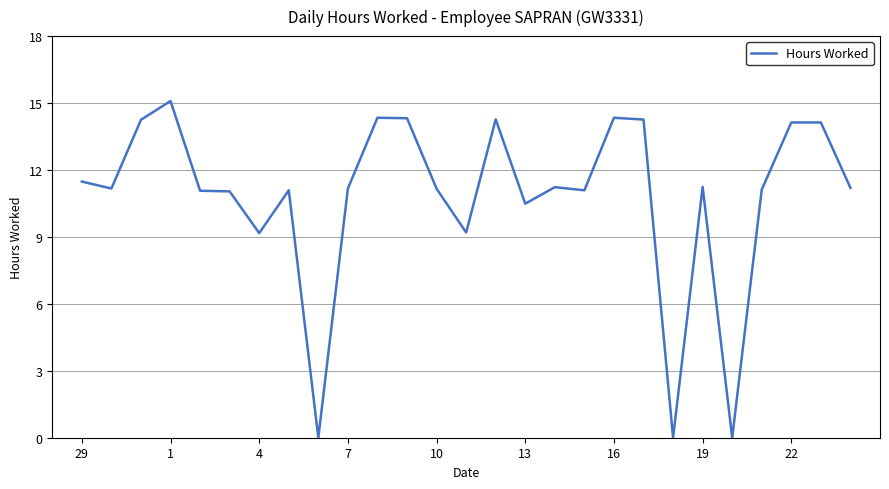

What is the average value?

10.8